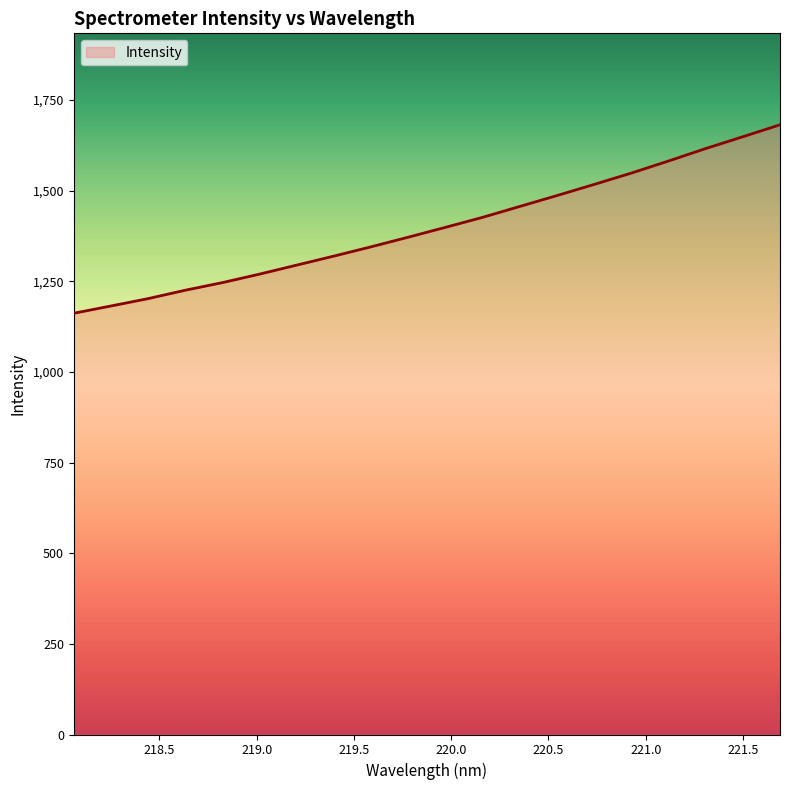

What is the difference between the second highest and minimum values?

486.7